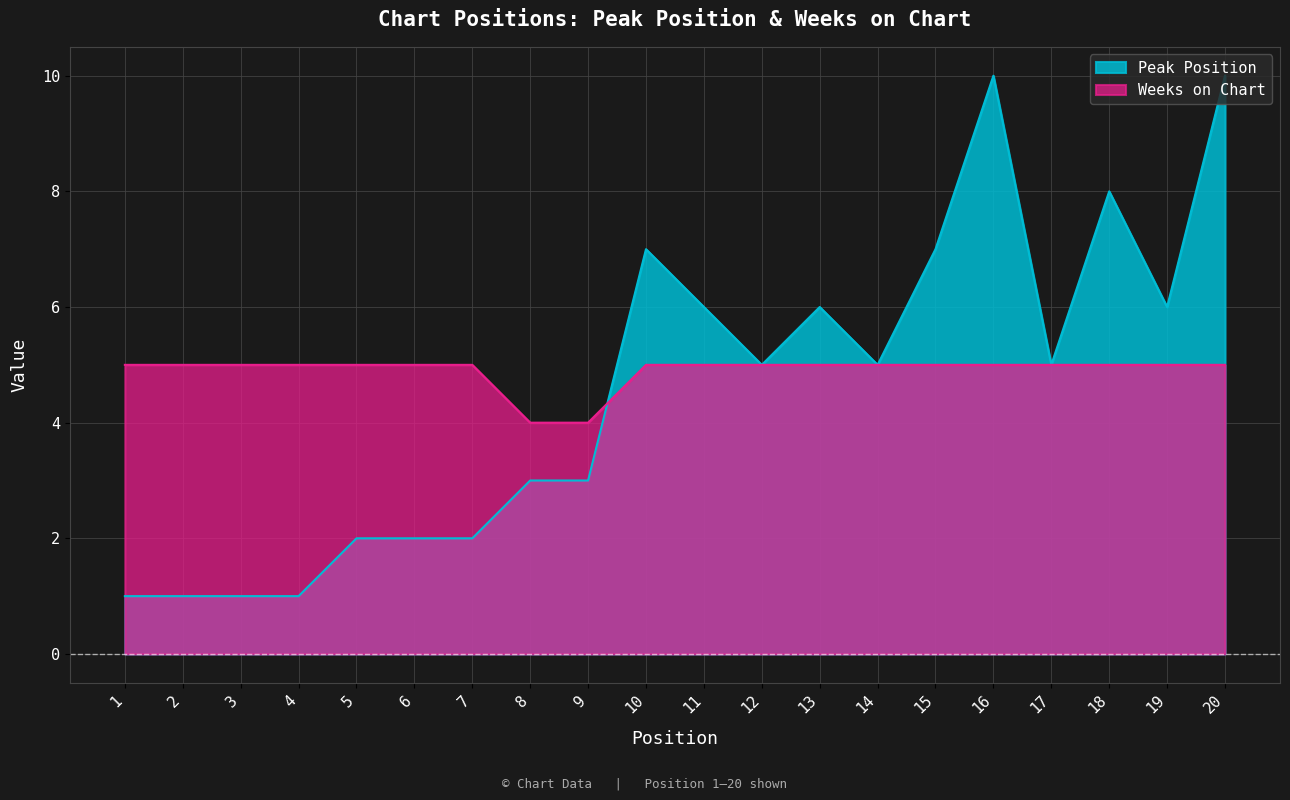

At which label does Peak Position reach its peak?

16